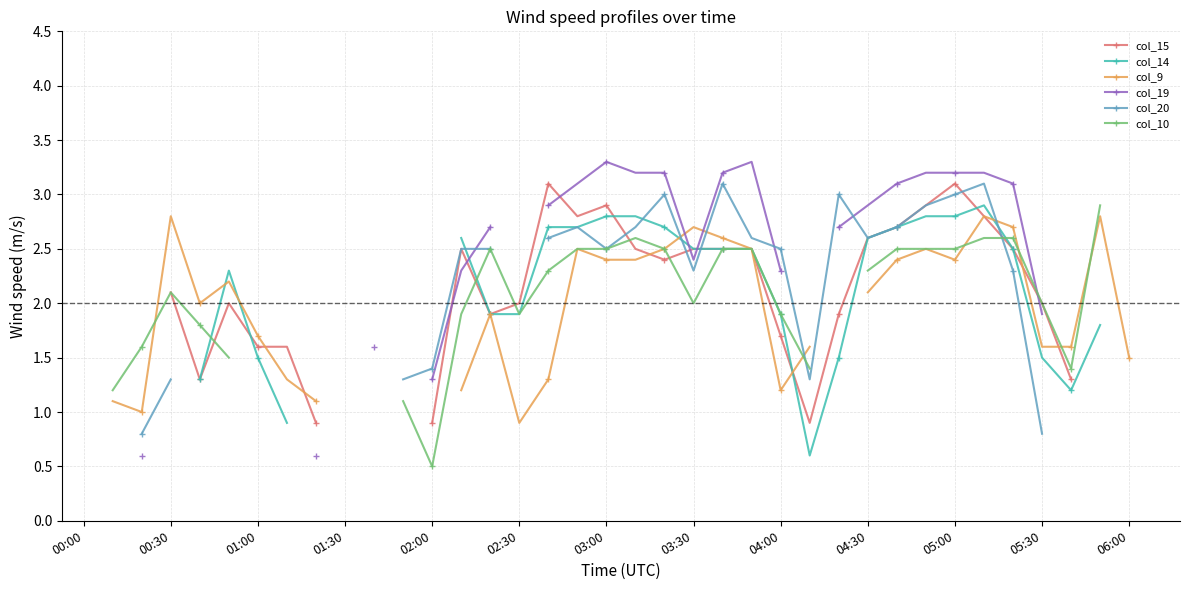

How many times do col_19 and col_15 cross each other?

6